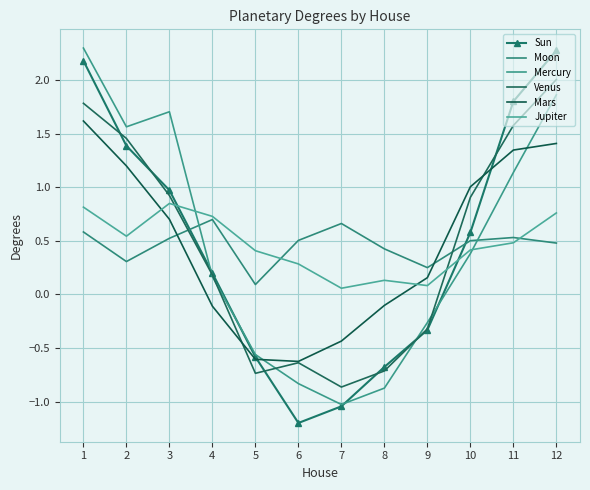

True or false: Mercury and Moon cross at least once.

True